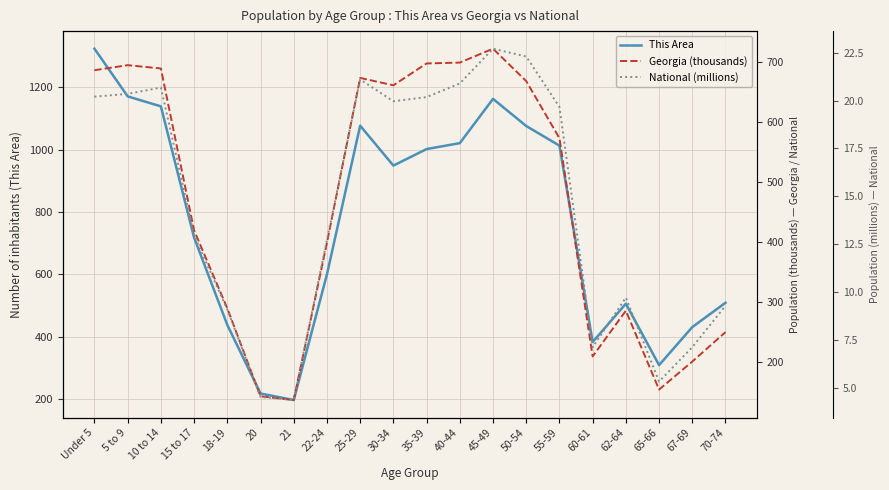

What is the difference between the highest and lowest values at 40-44?

1000.1